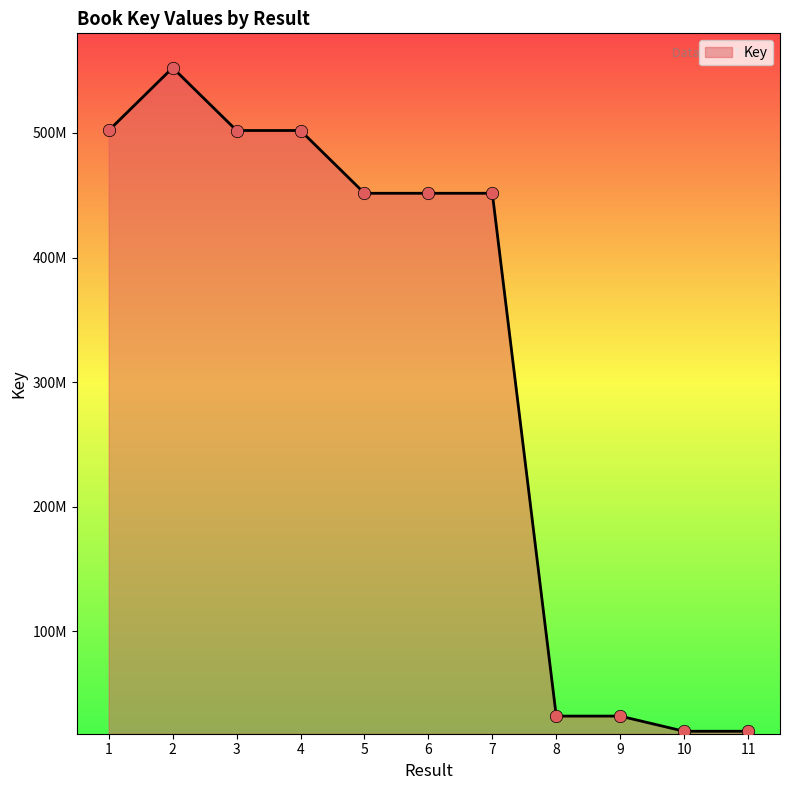

Between 1 and 9, which is larger?

1